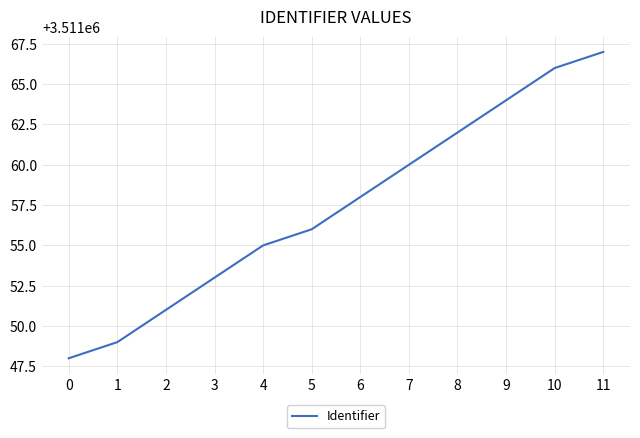

Which has a higher value, 4 or 2?

4